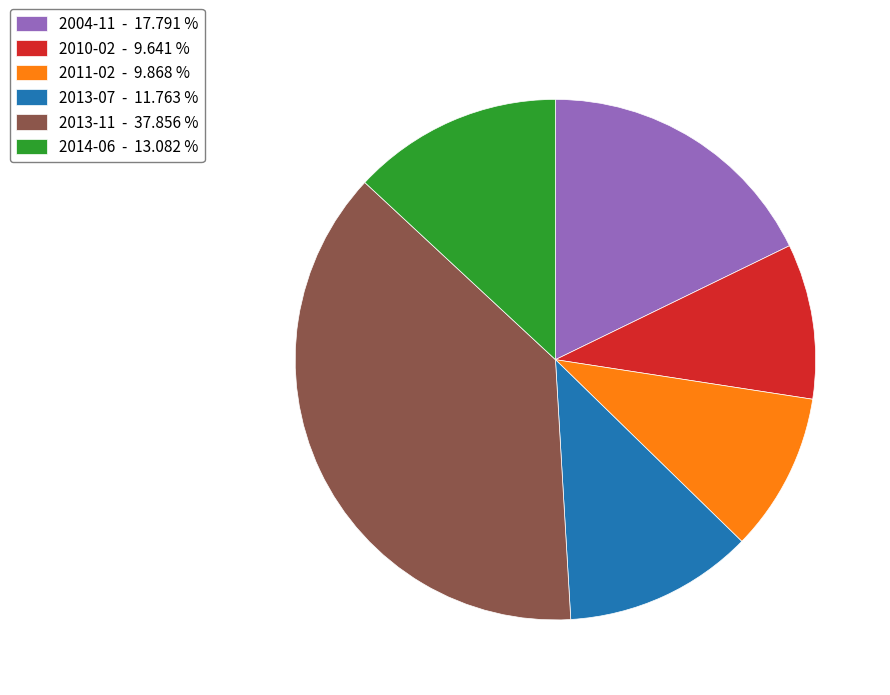

How many slices are in this pie chart?

6